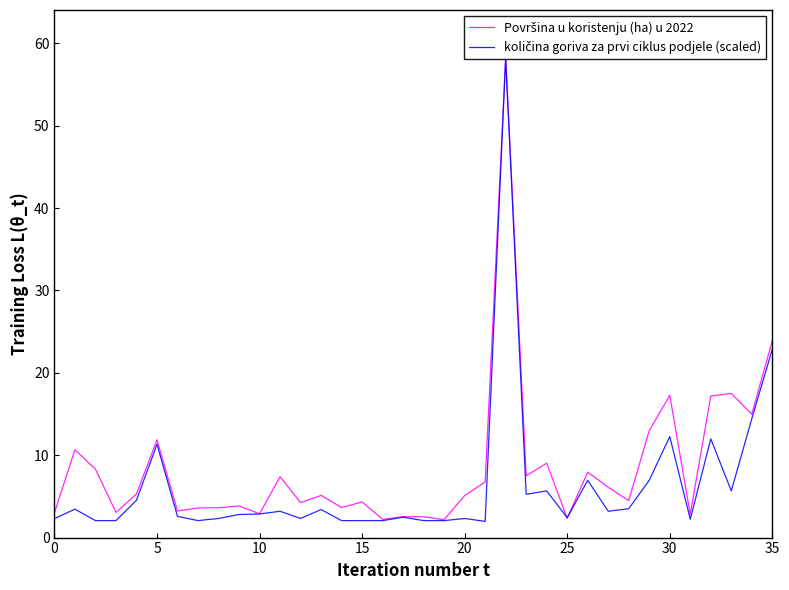

Is it true that količina goriva za prvi ciklus podjele (scaled) equals 2.1 at 19?

True